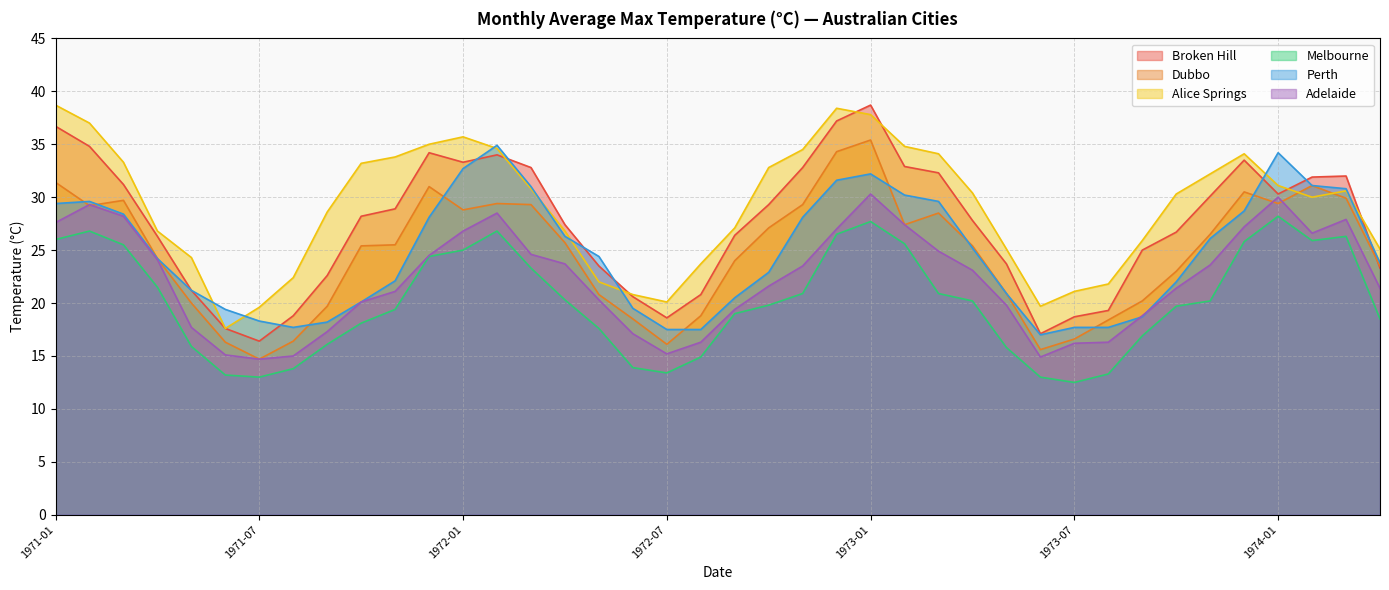

The value of Melbourne at 1971-11 is 32.9. True or false?

False